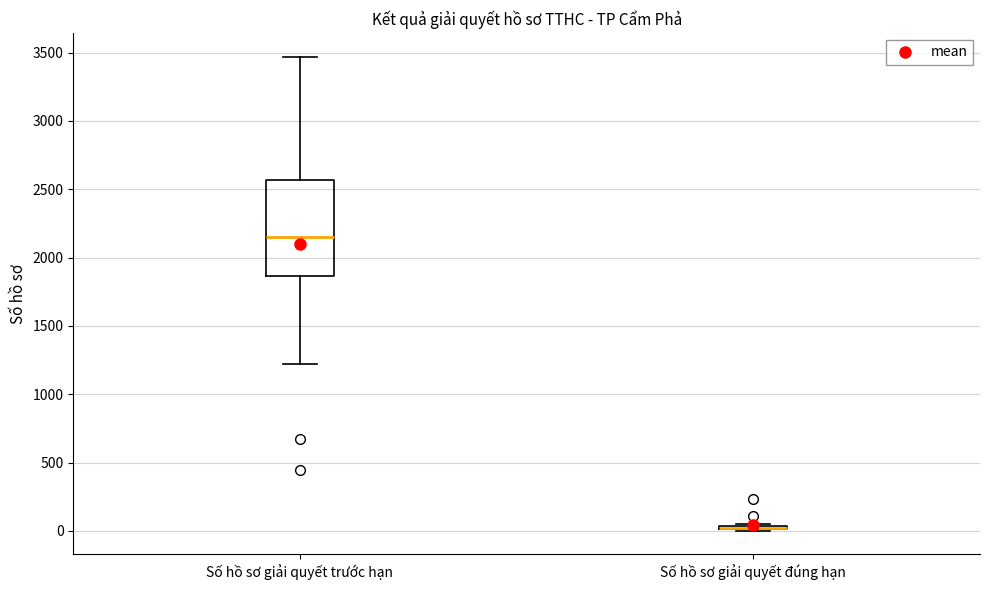

Where does the median line of the box for Số hồ sơ giải quyết trước hạn sit on the y-axis? The values are not printed on the chart, so give them approximately, as read against the axis.

2150